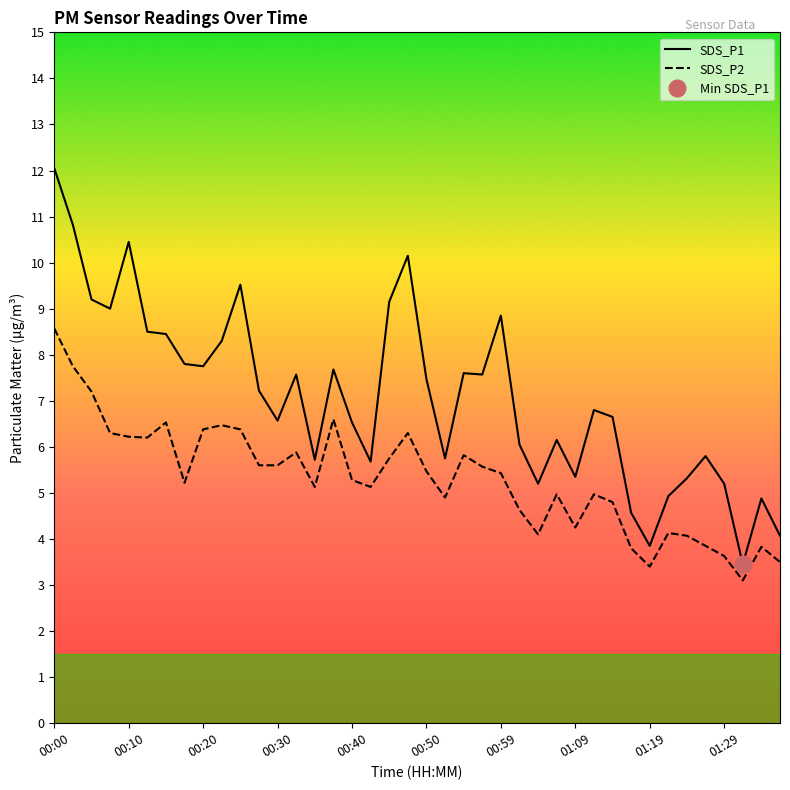

True or false: SDS_P1 and SDS_P2 intersect in this chart.

False